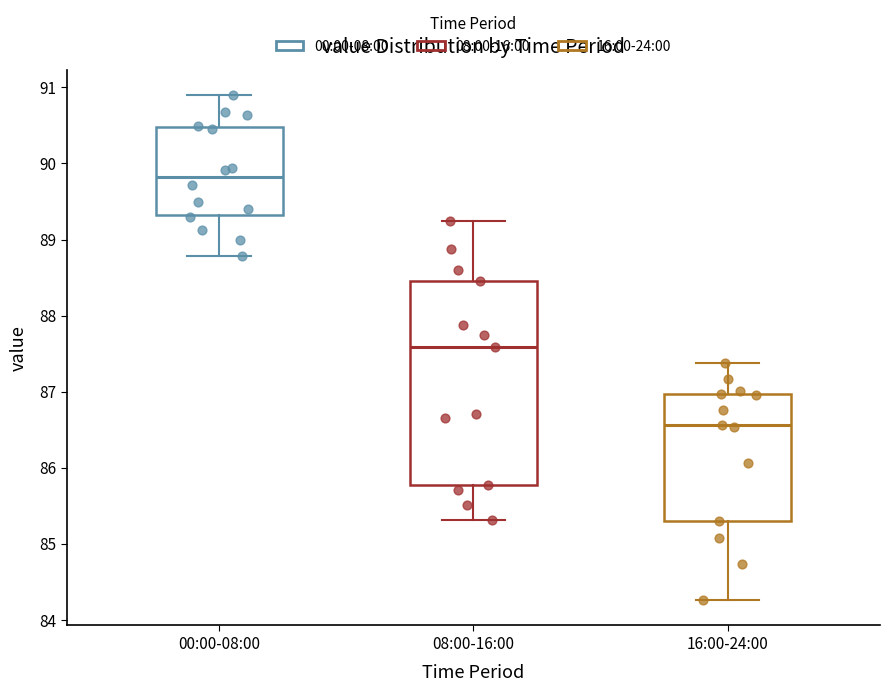

Reading left to right, read every box against the y-axis: the position of its median line, the range the box covers, and the ends of its whiskers. The values are not printed on the chart, so give them approximately, as read against the axis.

00:00-08:00: median 89.8, box 89.3 to 90.5, whiskers 88.8 to 90.9
08:00-16:00: median 87.6, box 85.8 to 88.5, whiskers 85.3 to 89.3
16:00-24:00: median 86.6, box 85.3 to 87.0, whiskers 84.3 to 87.4